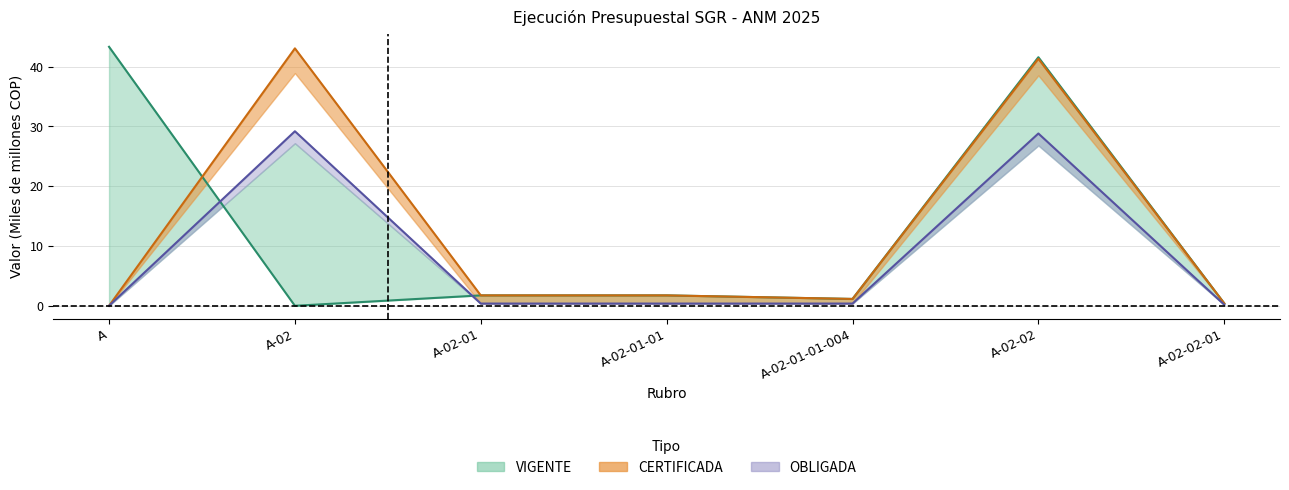

What position from the right is A-02-02-01?

1